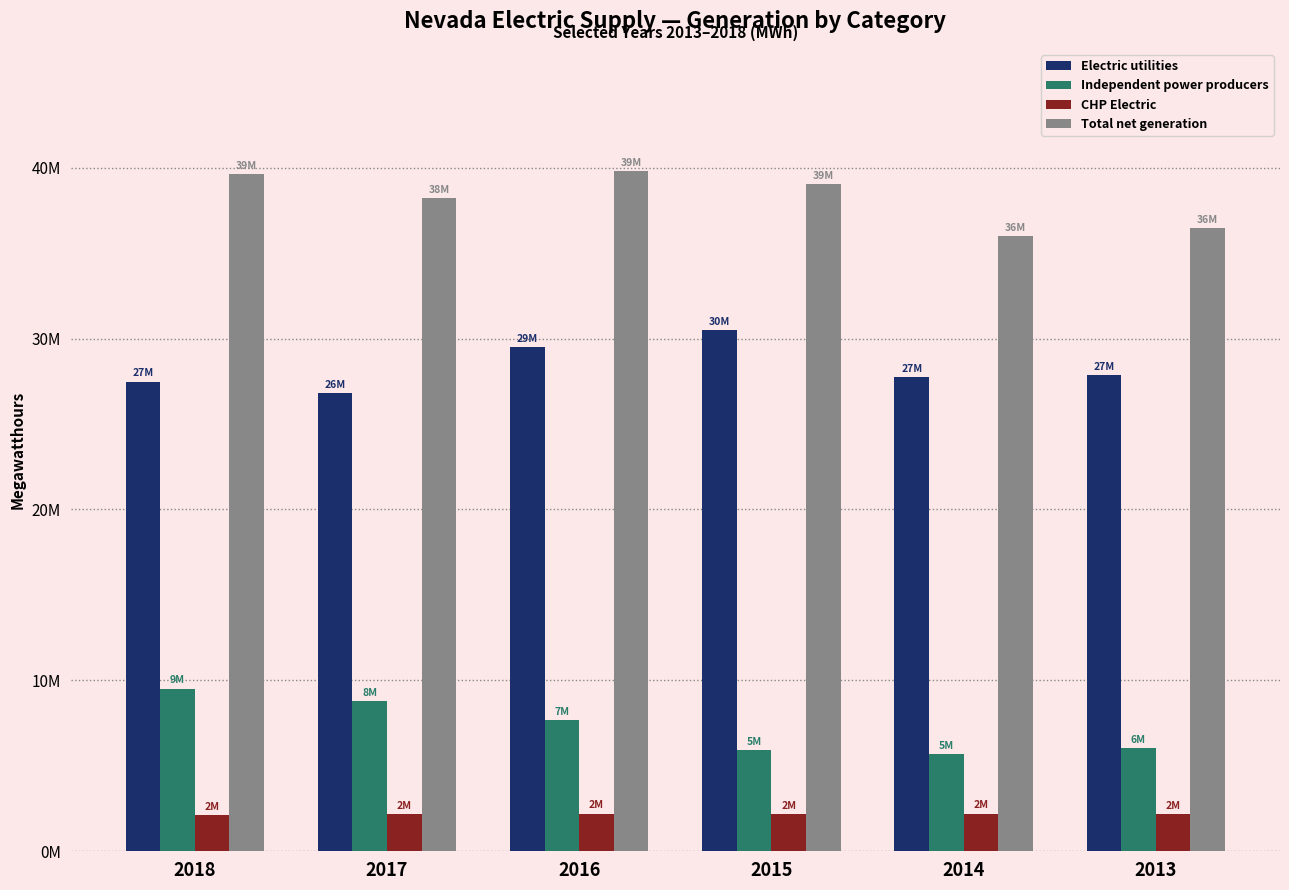

What is the value of the Total net generation bar at the 6th from the left?

36443874